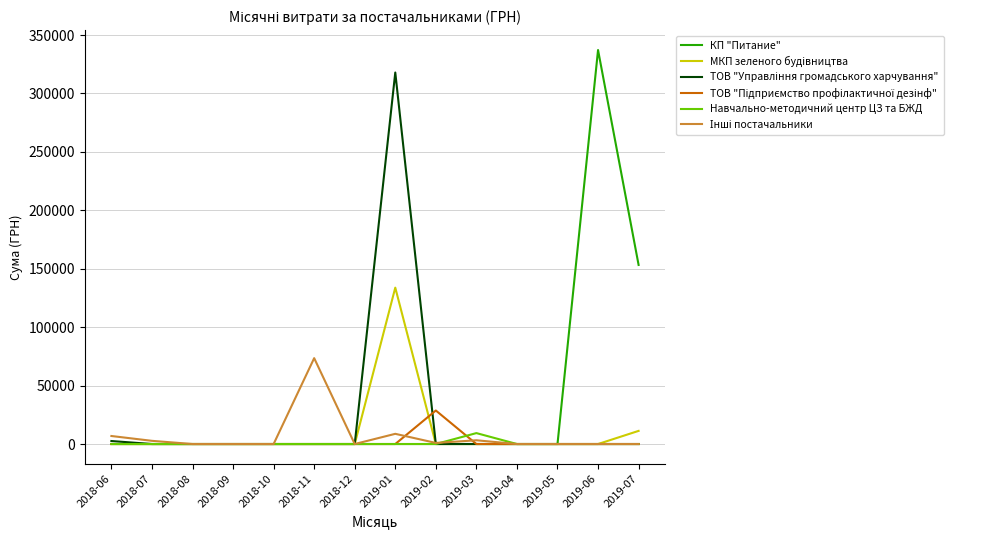

What is the spread (max minus min) of values at 2019-07?

153280.1